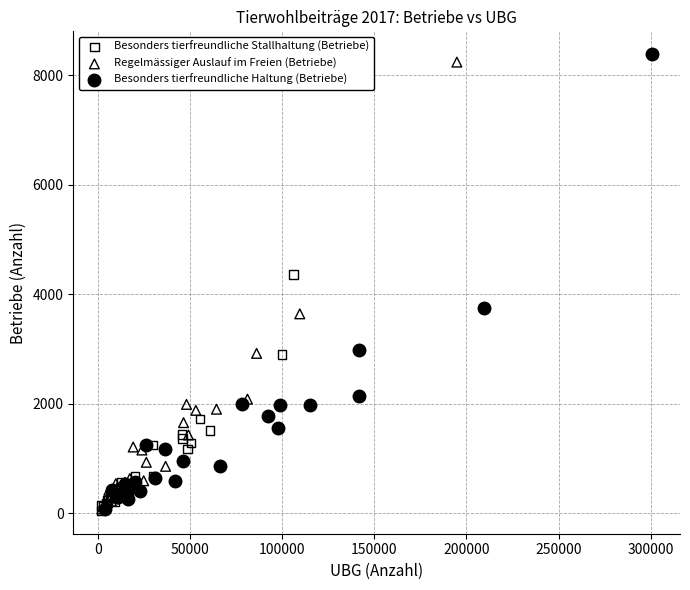

Which series contains the highest Y value?

Besonders tierfreundliche Haltung (Betriebe)